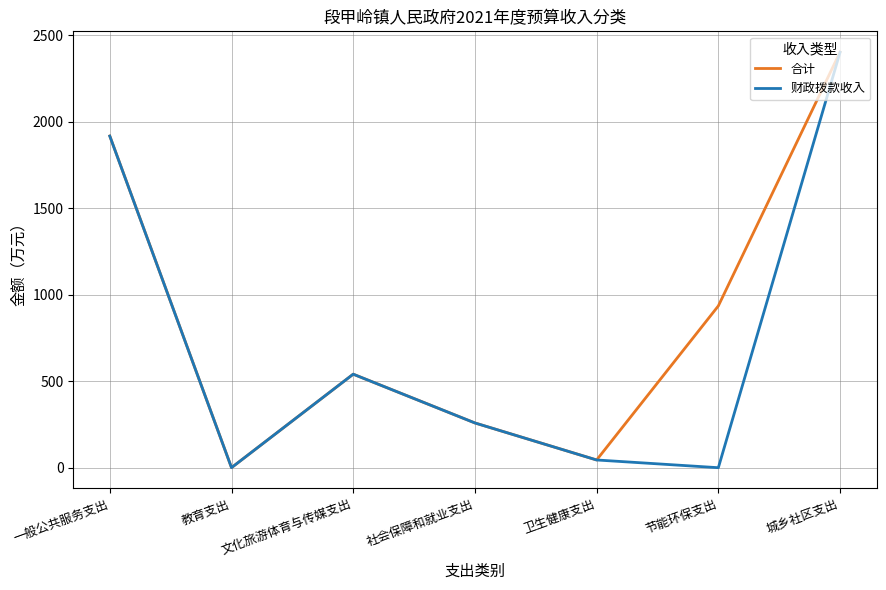

List the series in order of their overall mean, highest first.

合计, 财政拨款收入